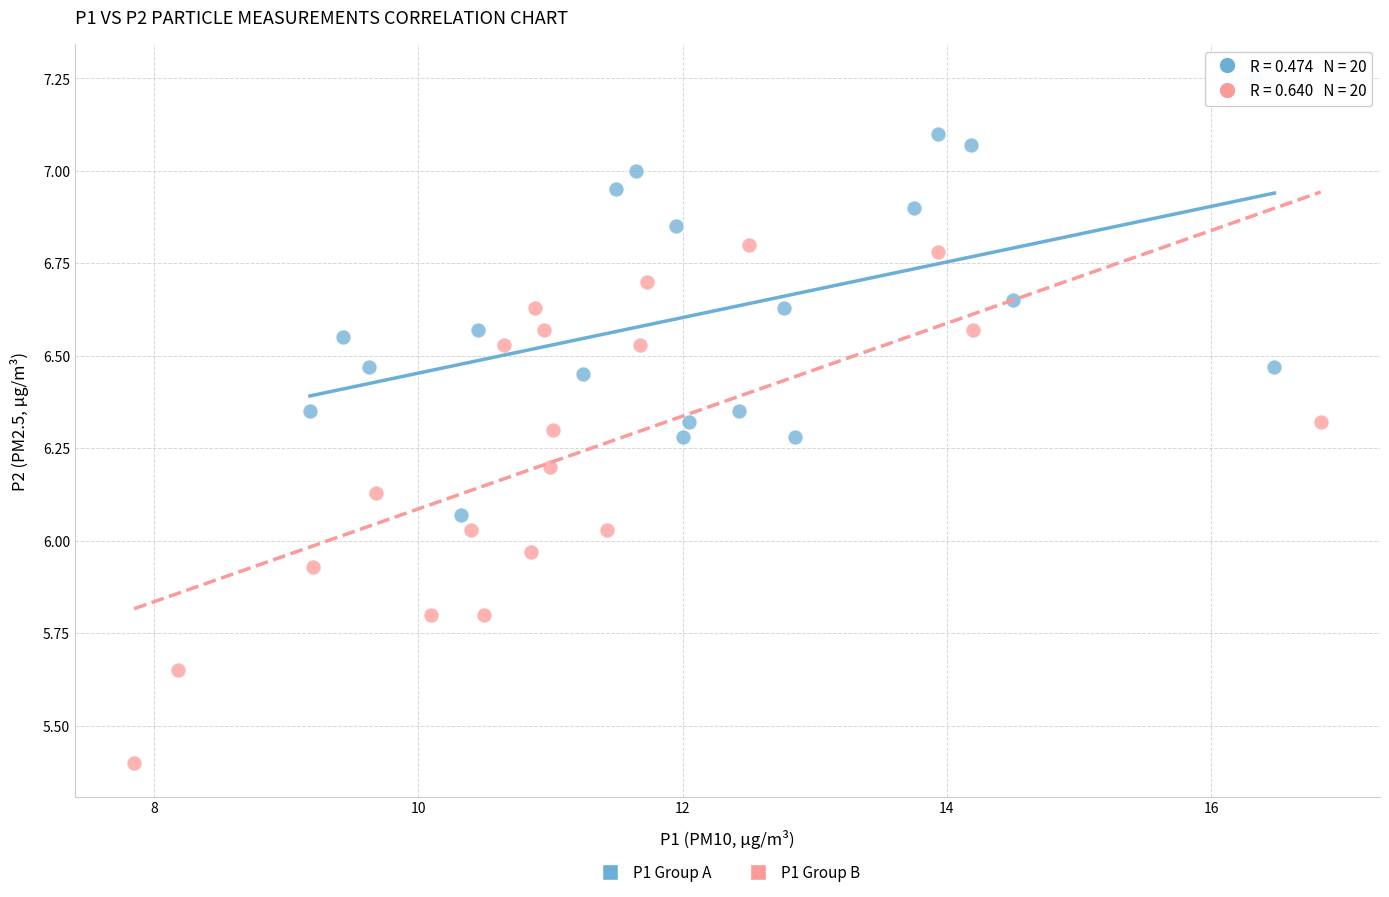

Which series has the largest Y range (max minus min)?

P1 Group B